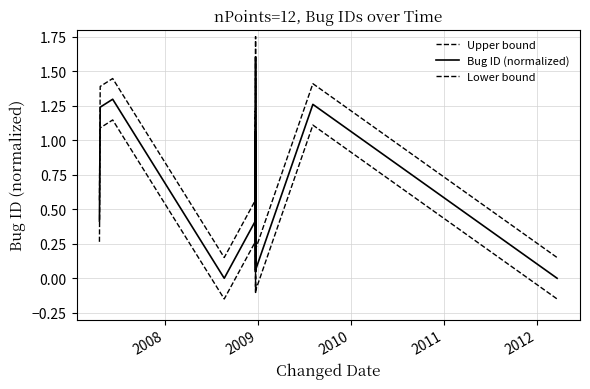

True or false: Bug ID (normalized) has a value of -0.5 at 11.

False